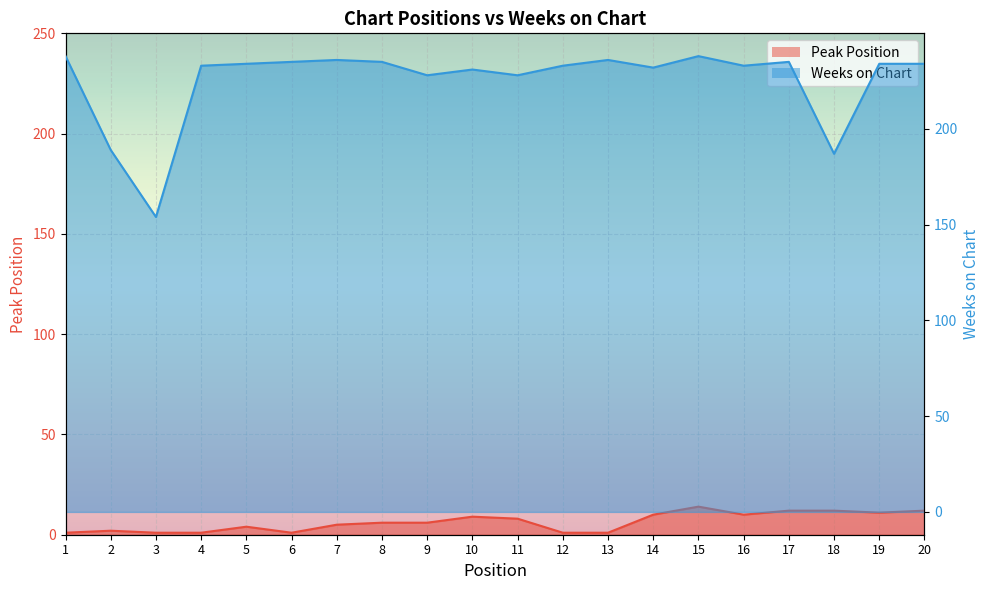

True or false: Peak Position and Weeks on Chart cross at least once.

False